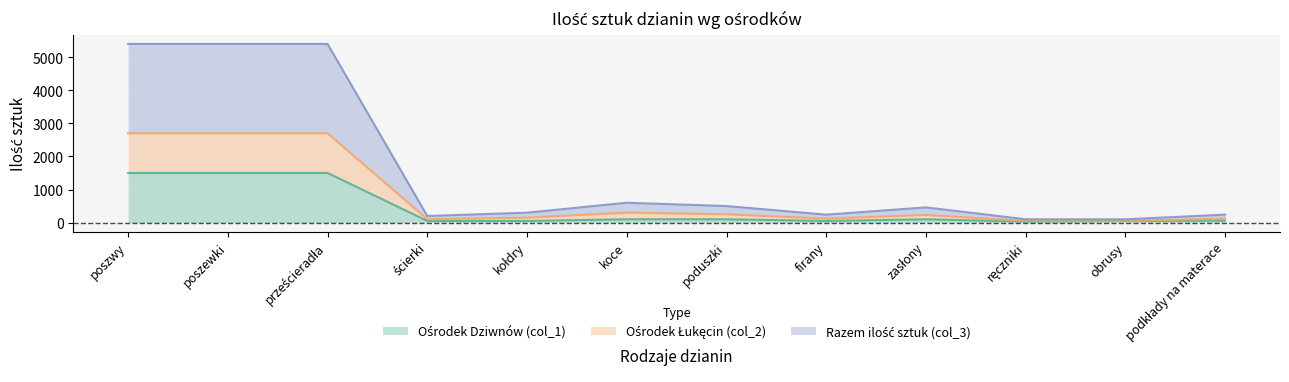

What is the total value across all series at zasłony?

790